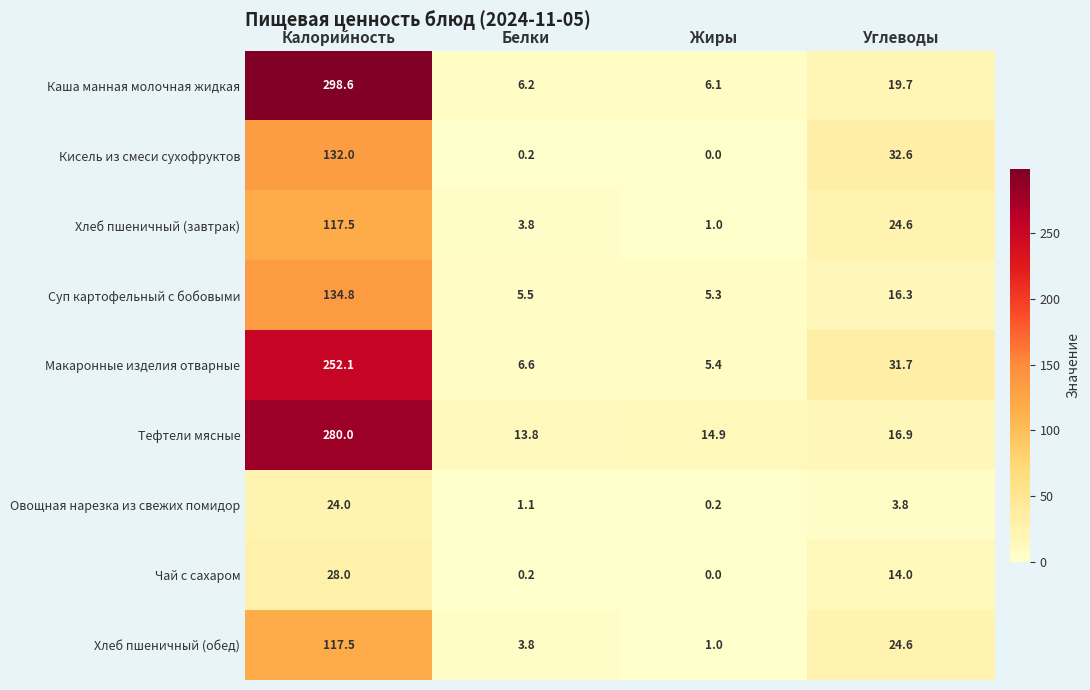

At which category is the sum across all series the highest?

Калорийность